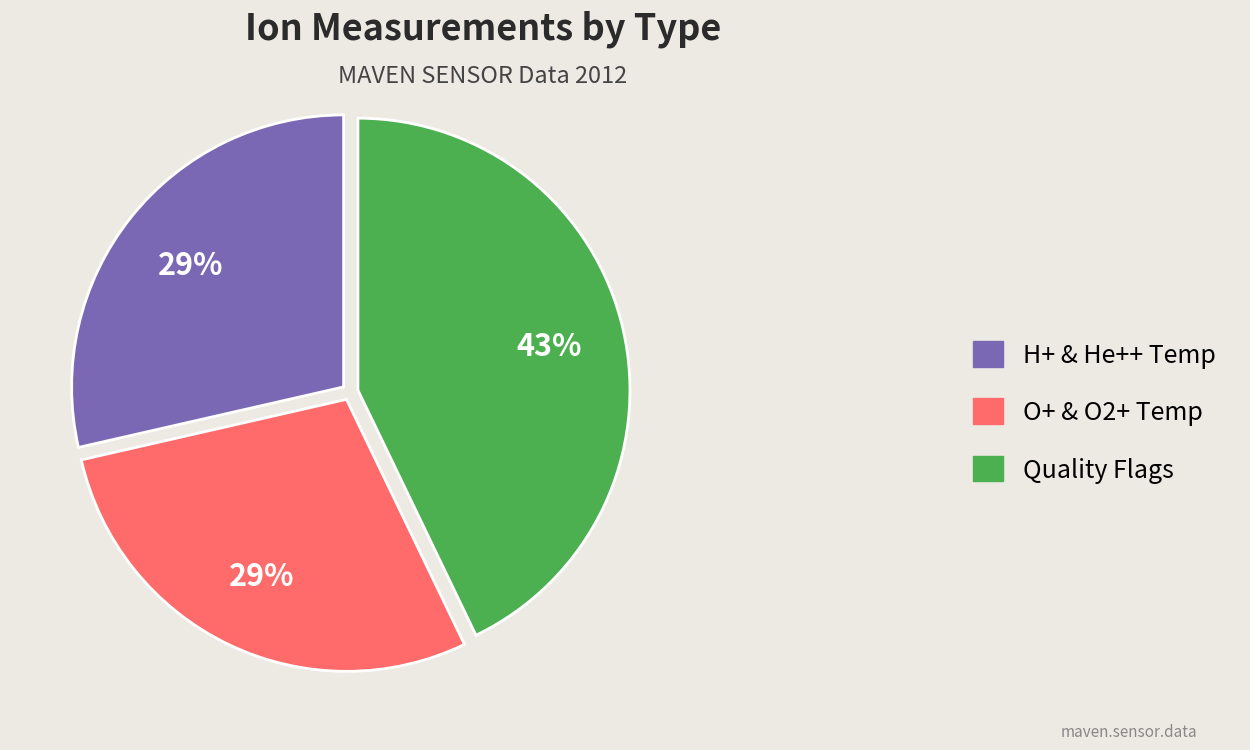

How many slices are in this pie chart?

3